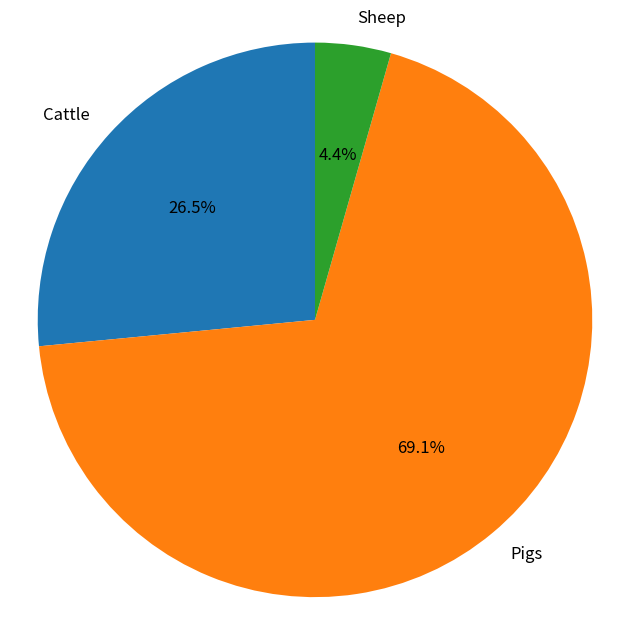

Approximately how many times larger is the value at Cattle compared to Pigs?

0.4